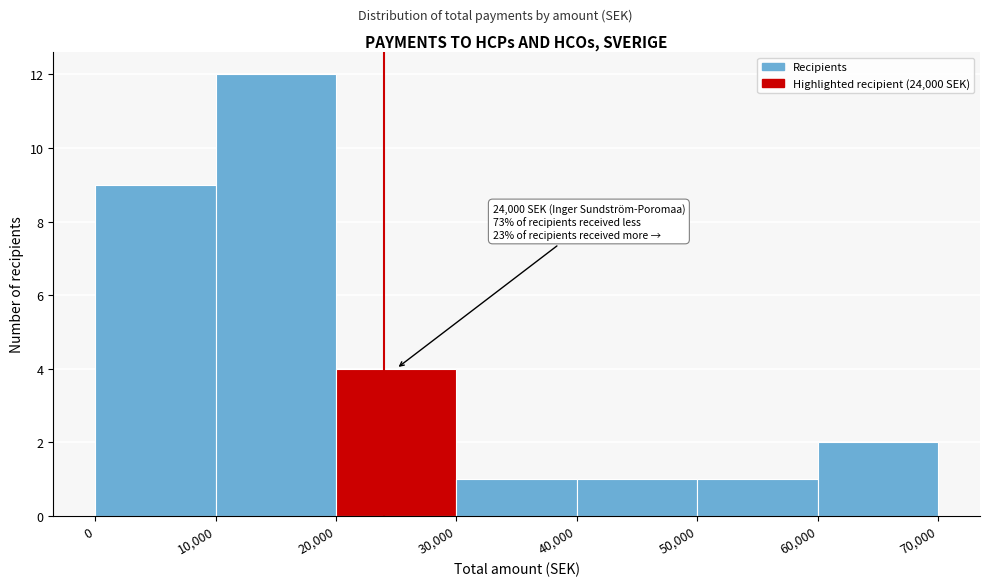

Which range on the x-axis has the tallest bar?

10,000 to 20,000